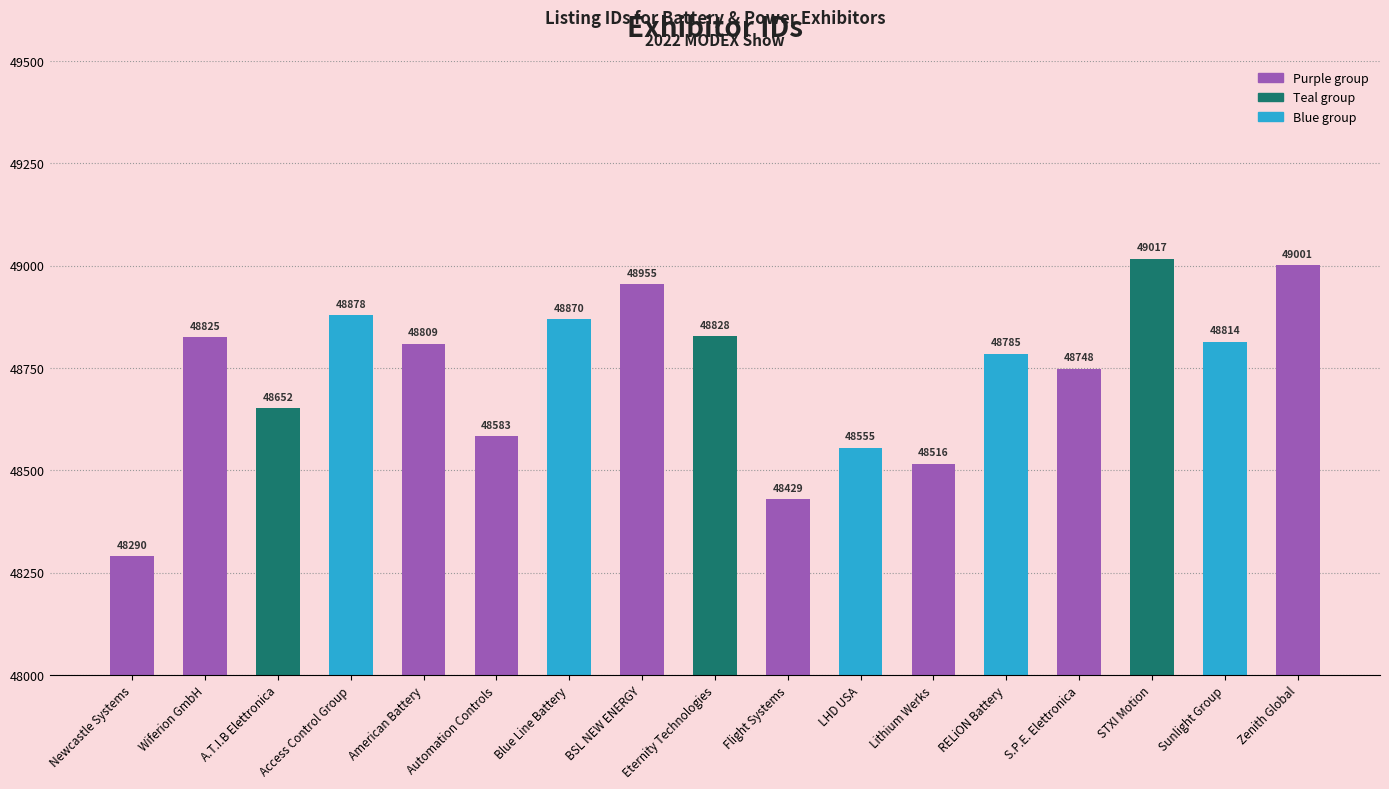

What is the value of the 9th bar from the left?

48828